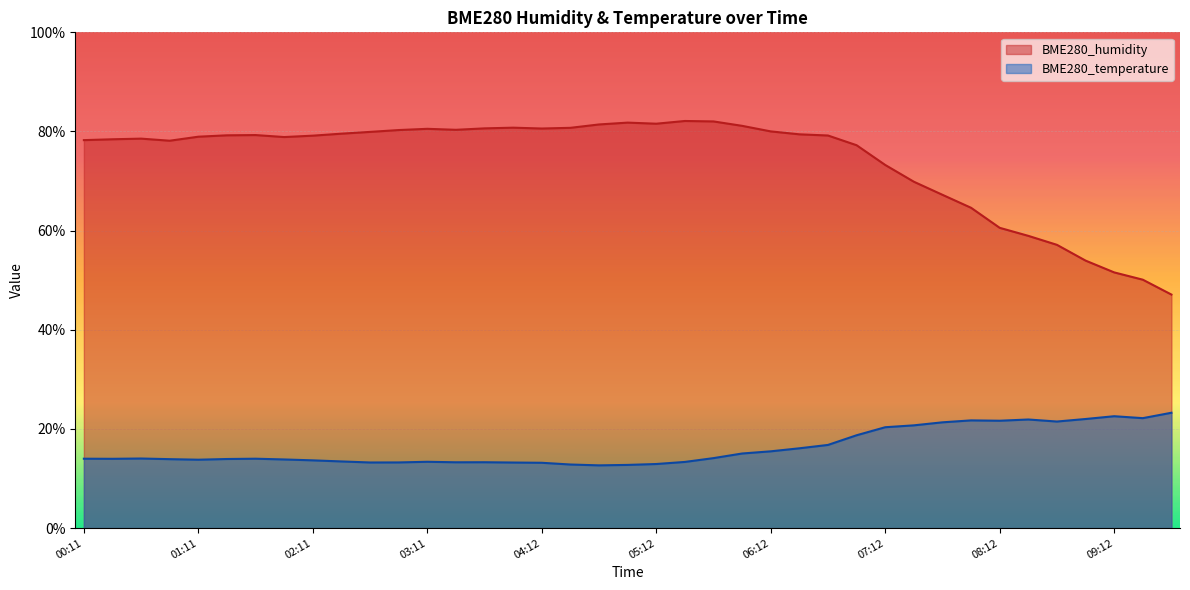

True or false: BME280_humidity has more than 1 points higher than both neighbors.

True